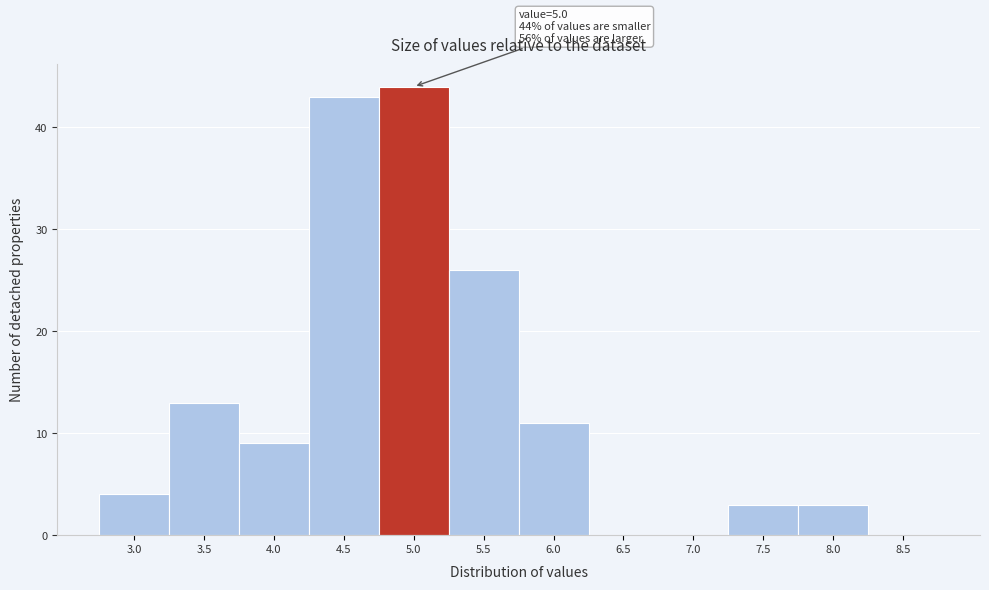

Reading left to right, list all the values displayed in this chart.

3.0=4	3.5=13	4.0=9	4.5=43	5.0=44	5.5=26	6.0=11	6.5=0	7.0=0	7.5=3	8.0=3	8.5=0